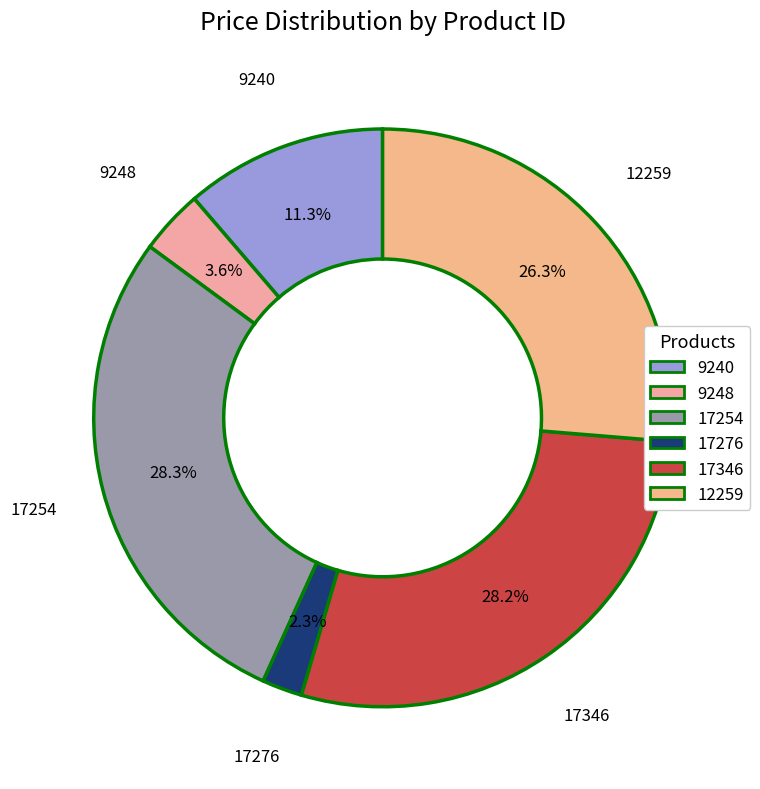

Between 17276 and 9248, which is larger?

9248